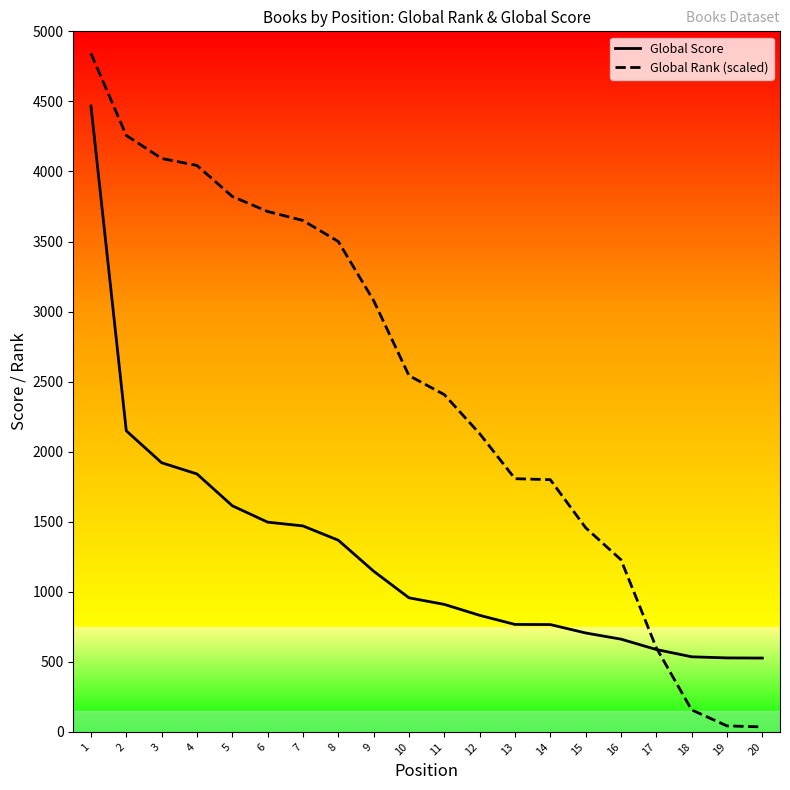

Which series ends up on top after the final intersection of Global Rank (scaled) and Global Score?

Global Score